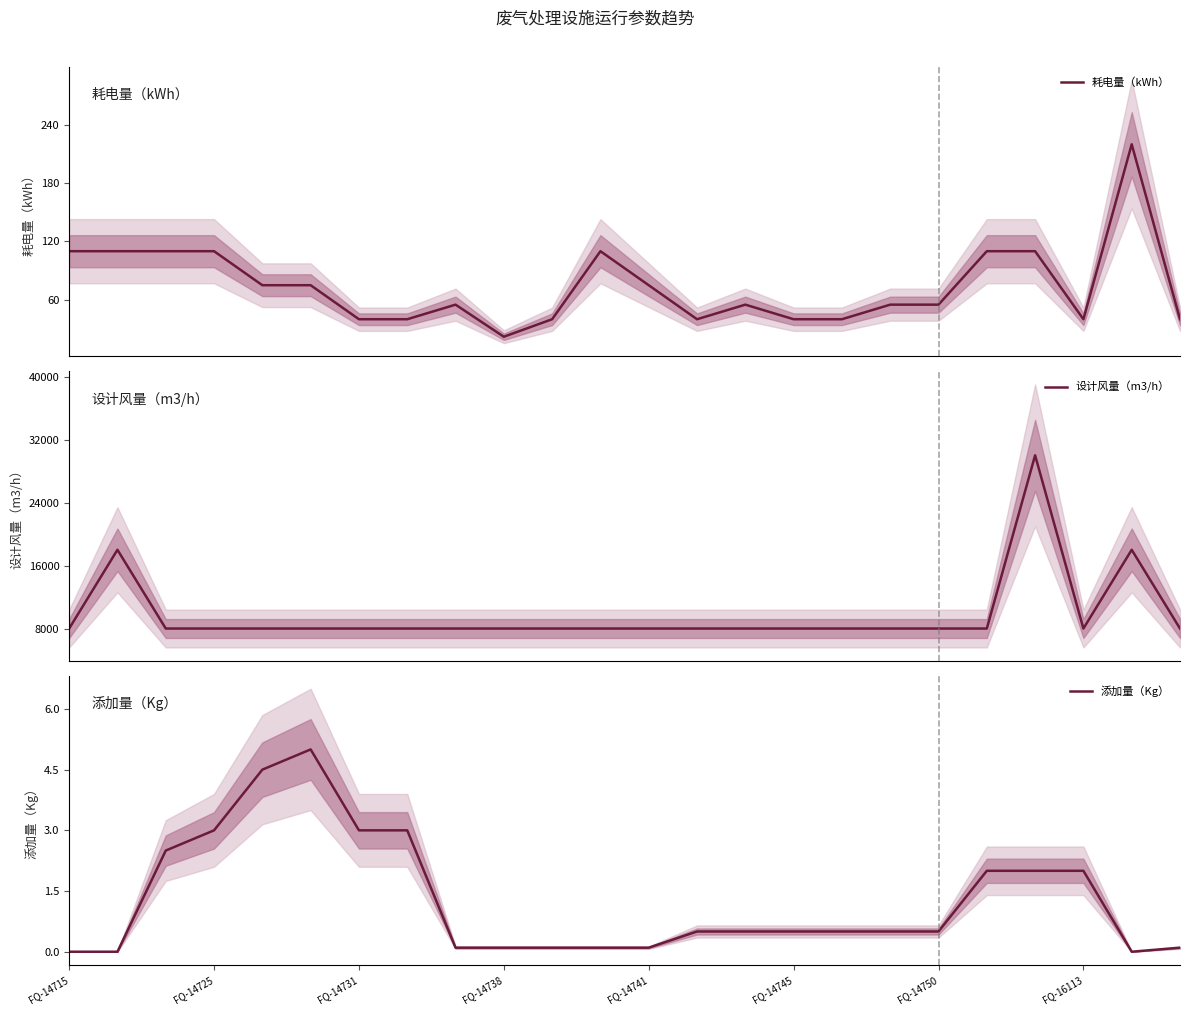

At which label is 添加量（Kg） closest to 2?

19